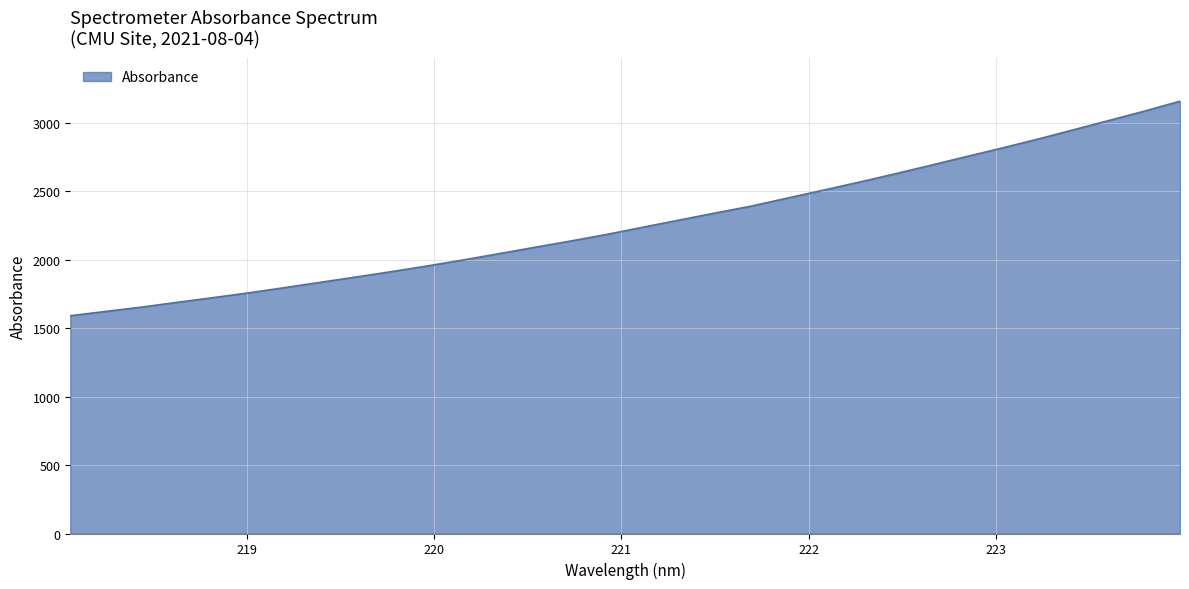

What is the greatest value displayed?

3158.0